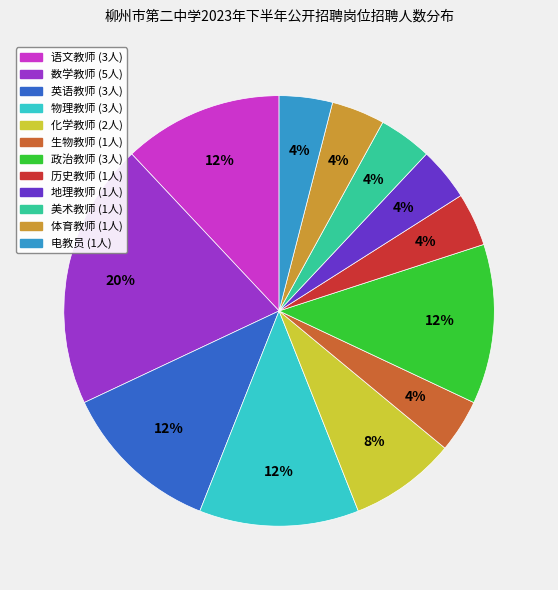

What is the largest slice in the pie chart?

数学教师